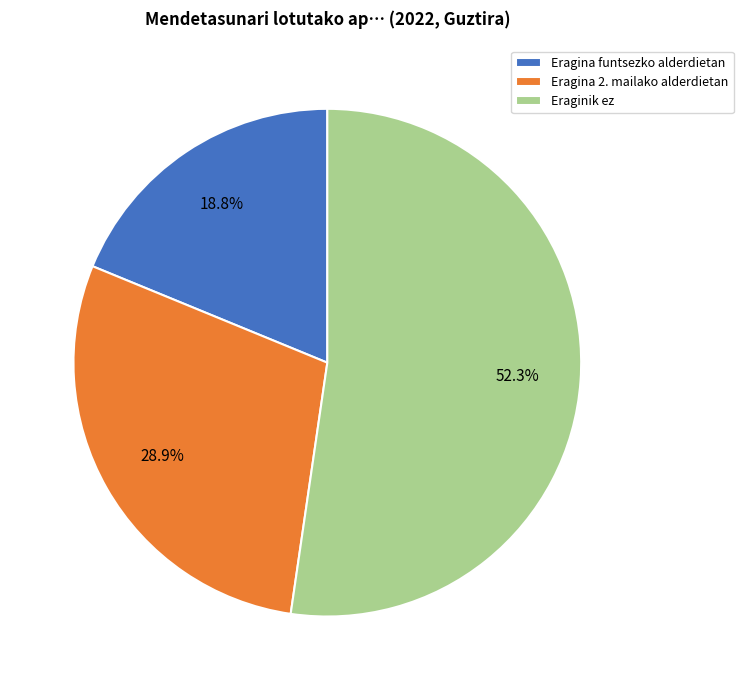

To the nearest percent, what is the difference between the largest and smallest slice percentages?

34%